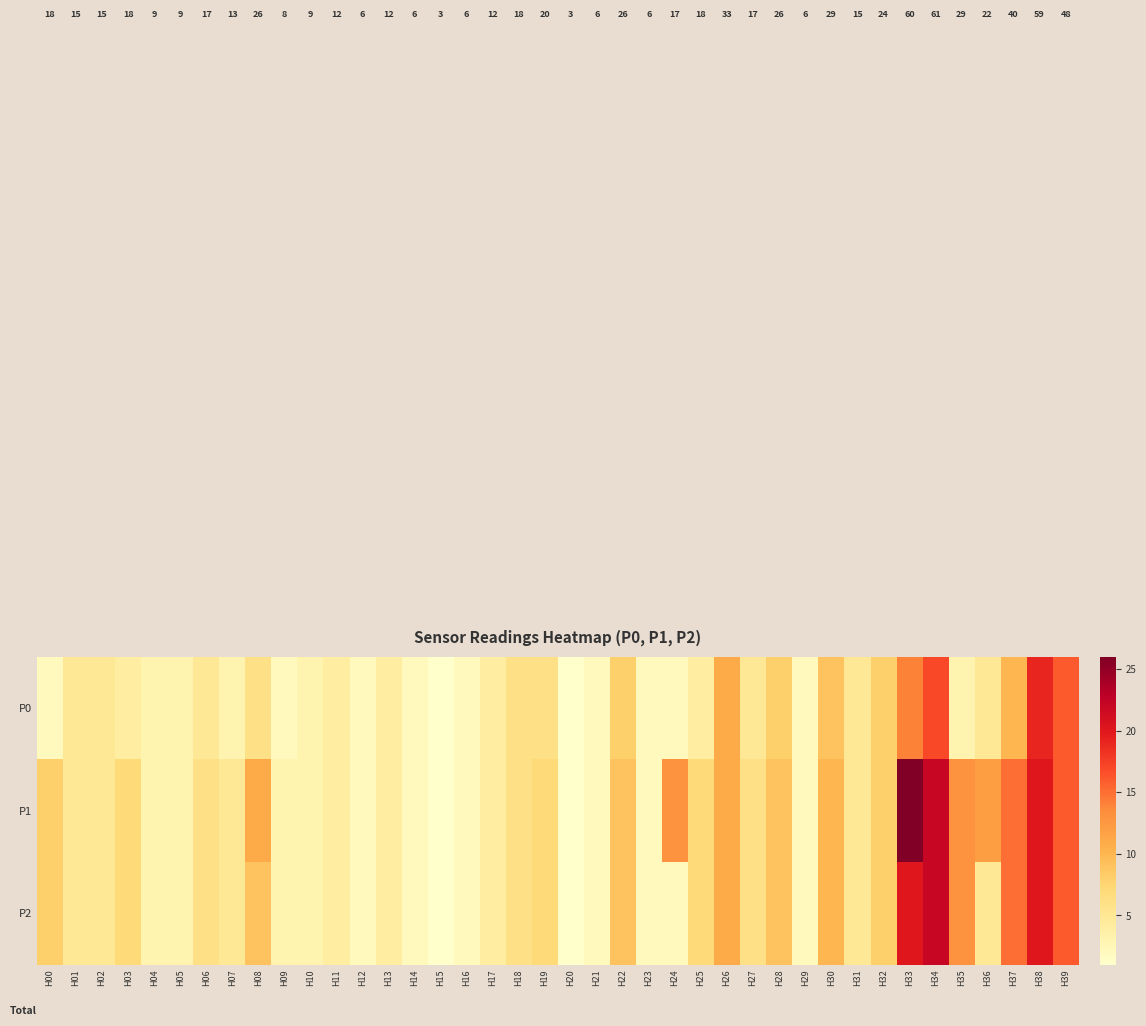

At H06, list the series in order from largest to smallest.

P1, P2, P0